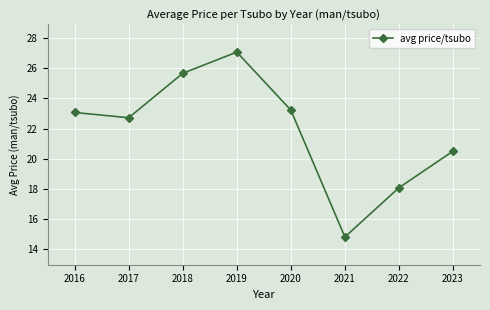

Rank the categories by value from lowest to highest.

2021, 2022, 2023, 2017, 2016, 2020, 2018, 2019